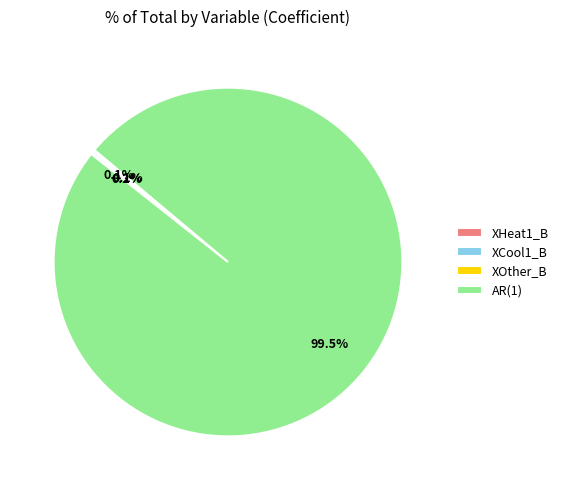

Which category accounts for the majority?

AR(1)